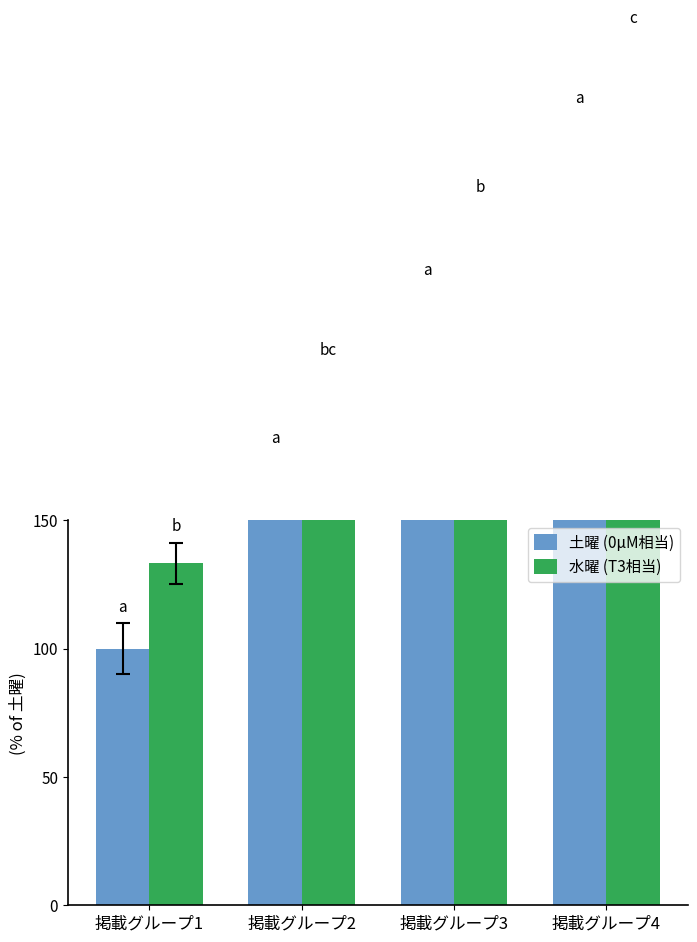

The value of 水曜 (T3相当) at 掲載グループ2 is 200.0. True or false?

True